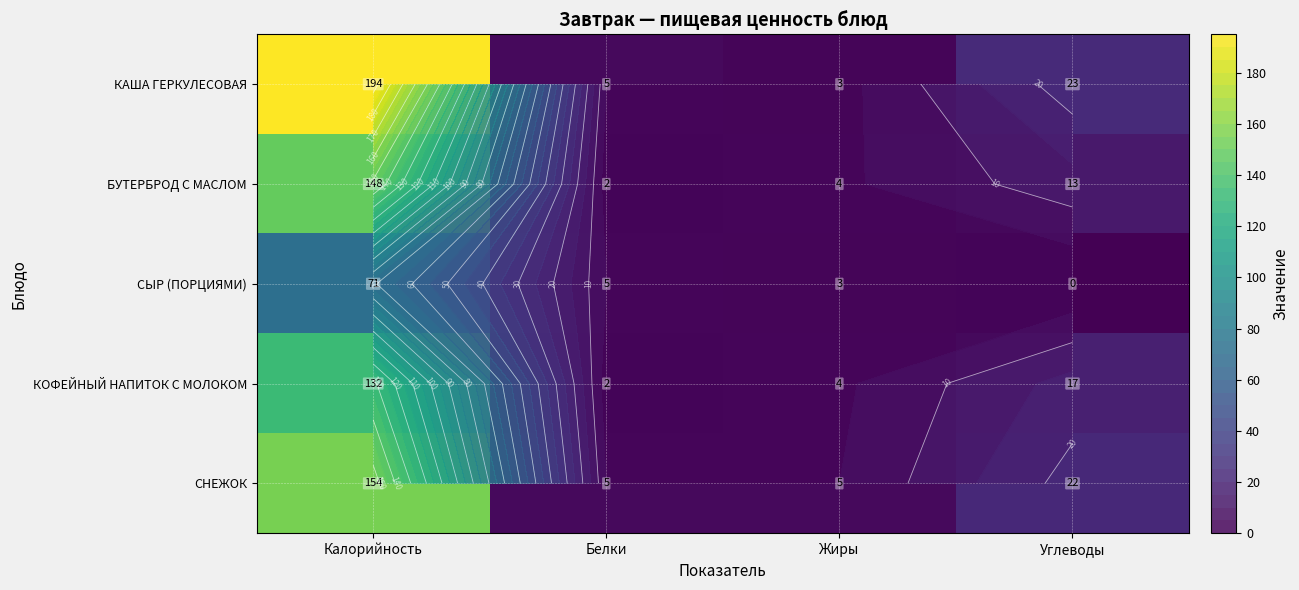

List the series in order of their peak value, highest first.

КАША ГЕРКУЛЕСОВАЯ, СНЕЖОК, БУТЕРБРОД С МАСЛОМ, КОФЕЙНЫЙ НАПИТОК С МОЛОКОМ, СЫР (ПОРЦИЯМИ)